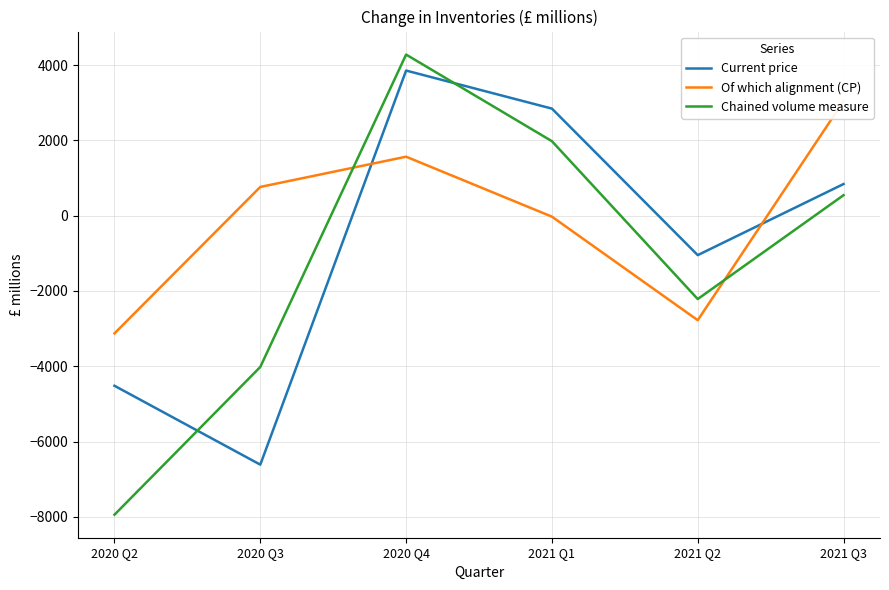

What position from the right is 2020 Q2?

6